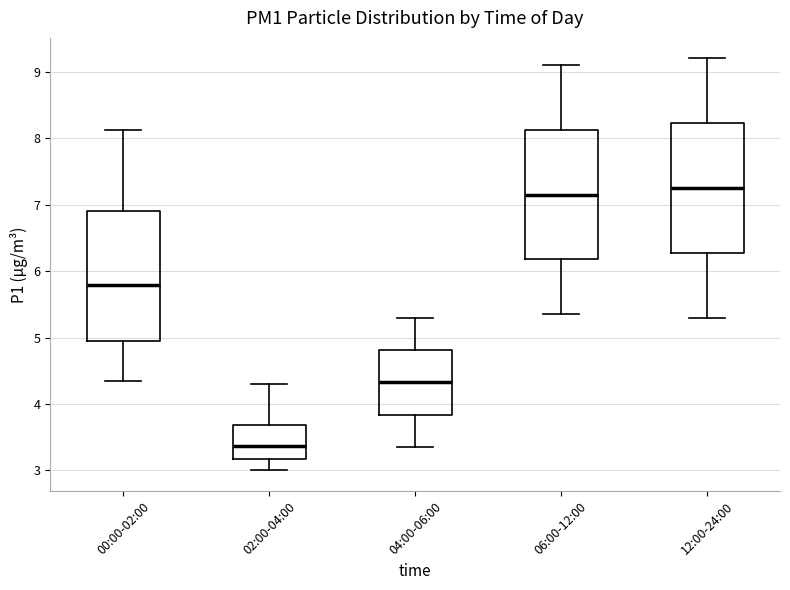

Where is the upper edge of the box for 12:00-24:00 on the y-axis? The values are not printed on the chart, so give them approximately, as read against the axis.

8.2